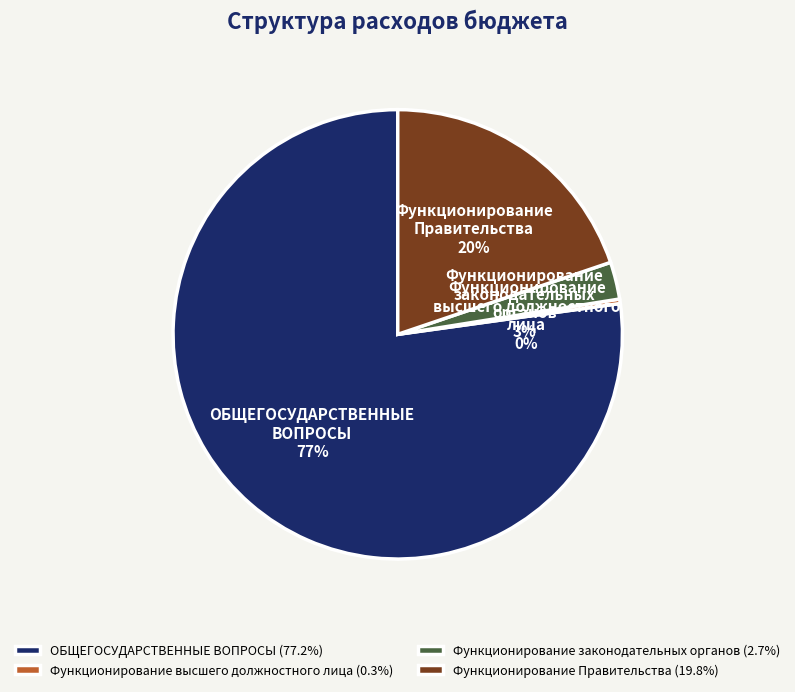

The Функционирование высшего должностного лица slice represents 5% of the pie. True or false?

False